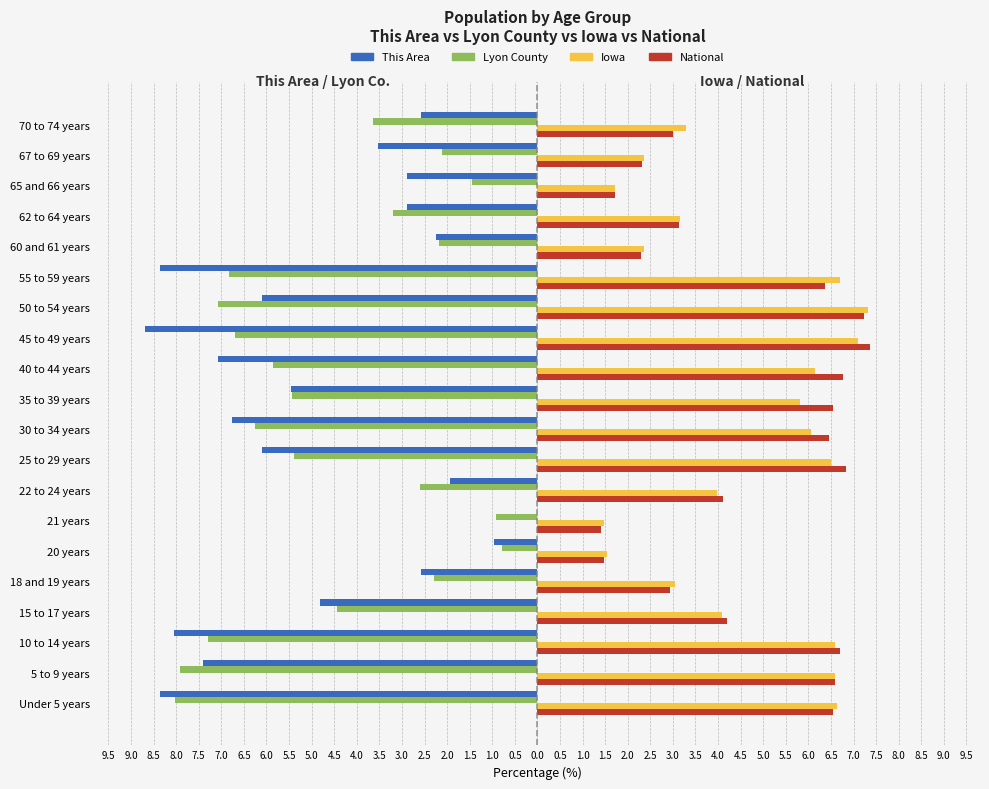

What is the minimum value shown in the chart?

-8.7